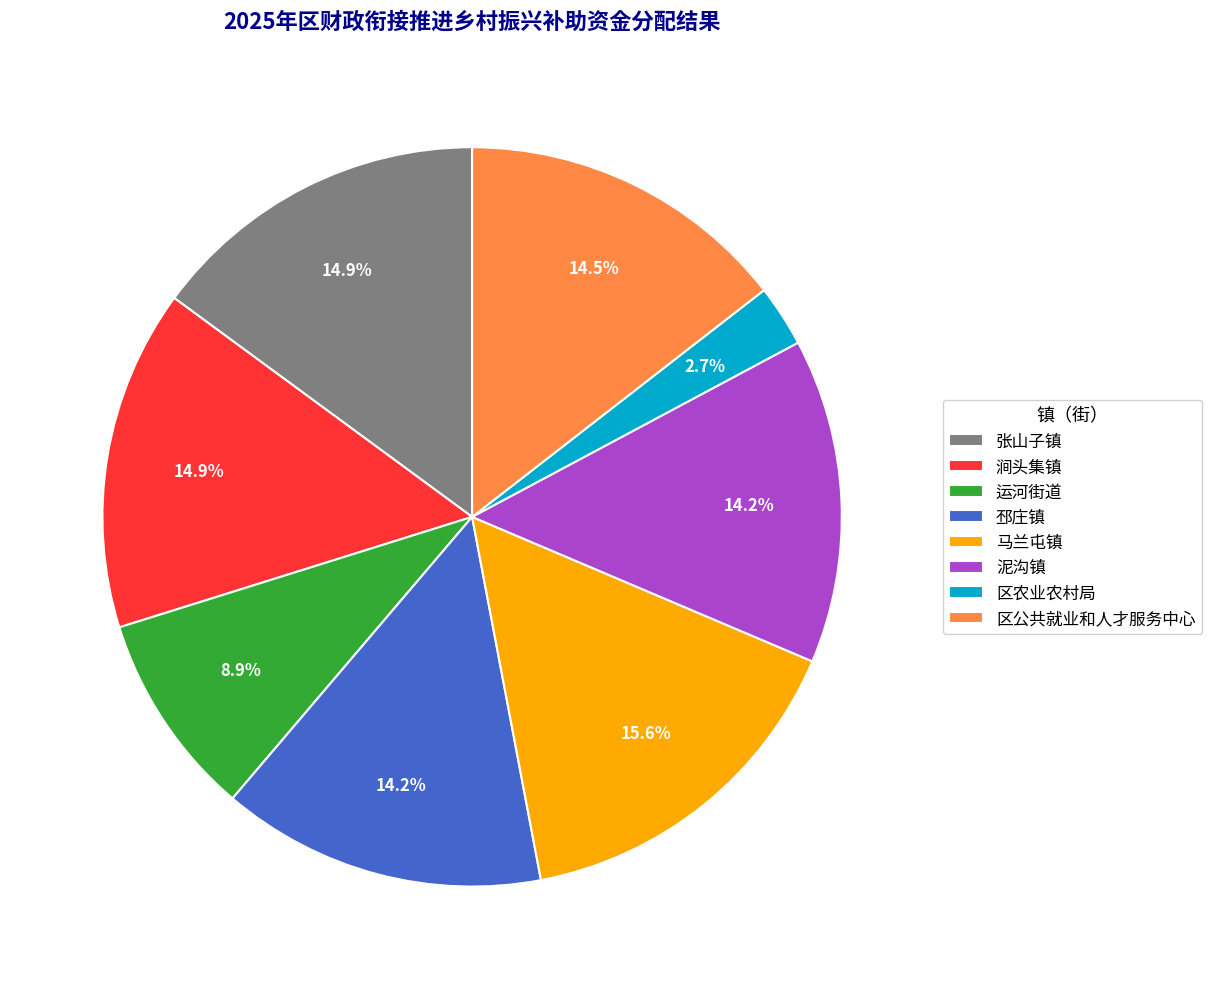

Which has a higher value, 区农业农村局 or 运河街道?

运河街道